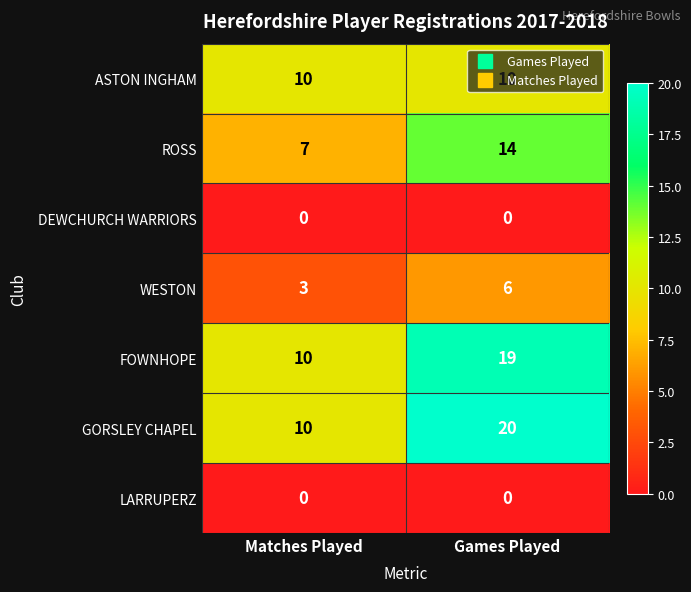

What is the sum of the ASTON INGHAM values at Matches Played and Games Played?

20